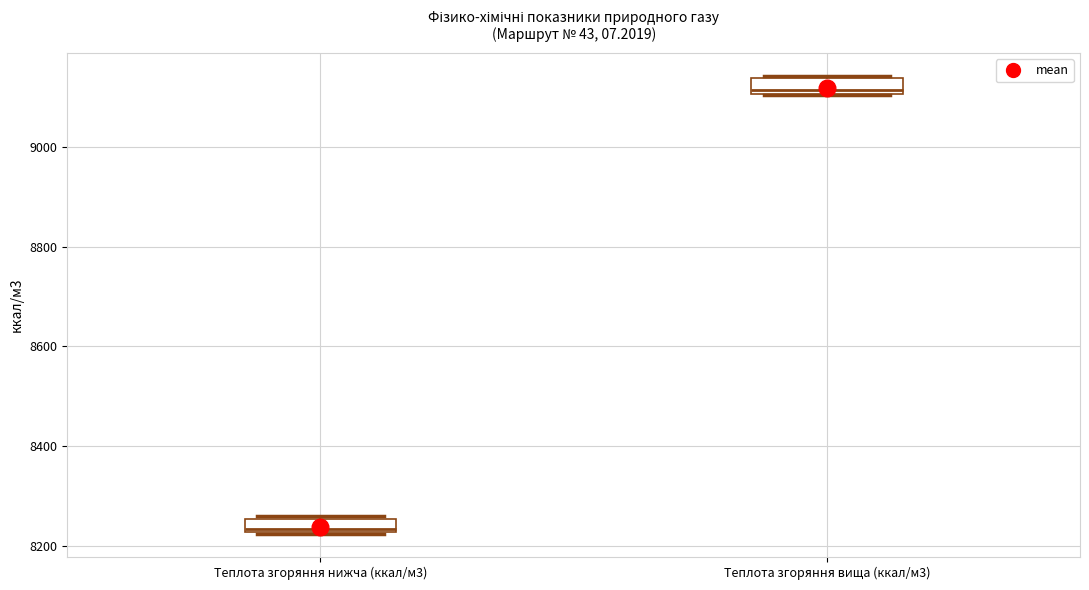

Where is the upper edge of the box for Теплота згоряння нижча (ккал/м3) on the y-axis? The values are not printed on the chart, so give them approximately, as read against the axis.

8260